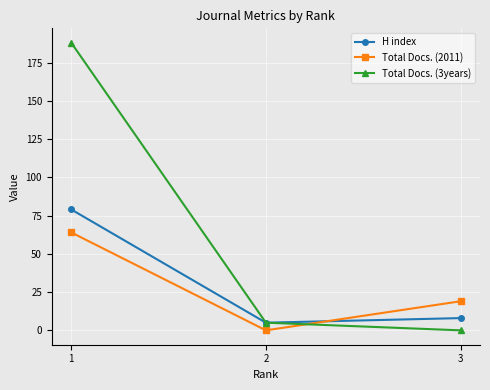

At which category is the sum across all series the highest?

1